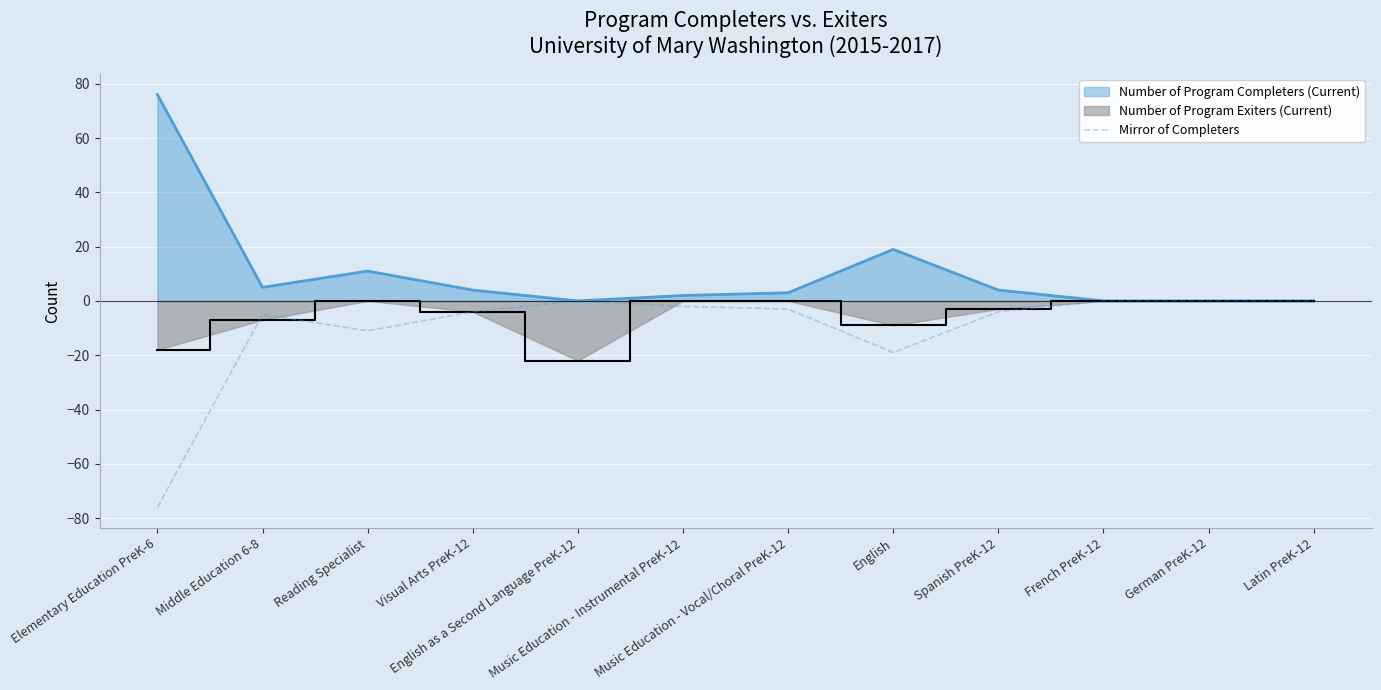

True or false: the data shows -6 at Visual Arts PreK-12.

False